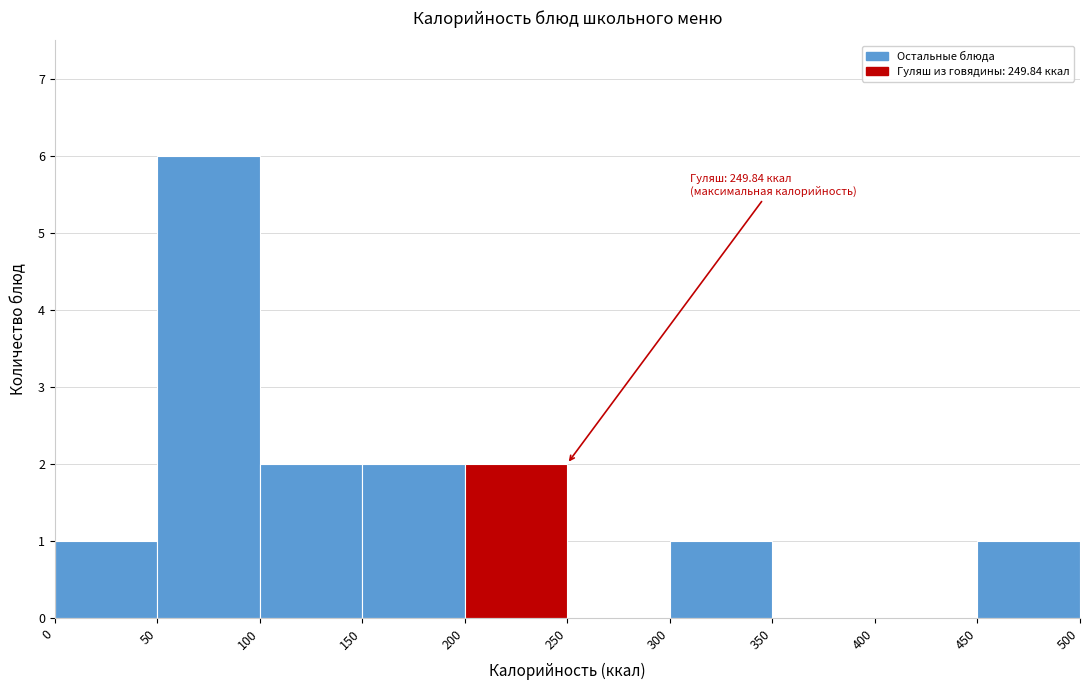

Which range on the x-axis has the tallest bar?

50 to 100